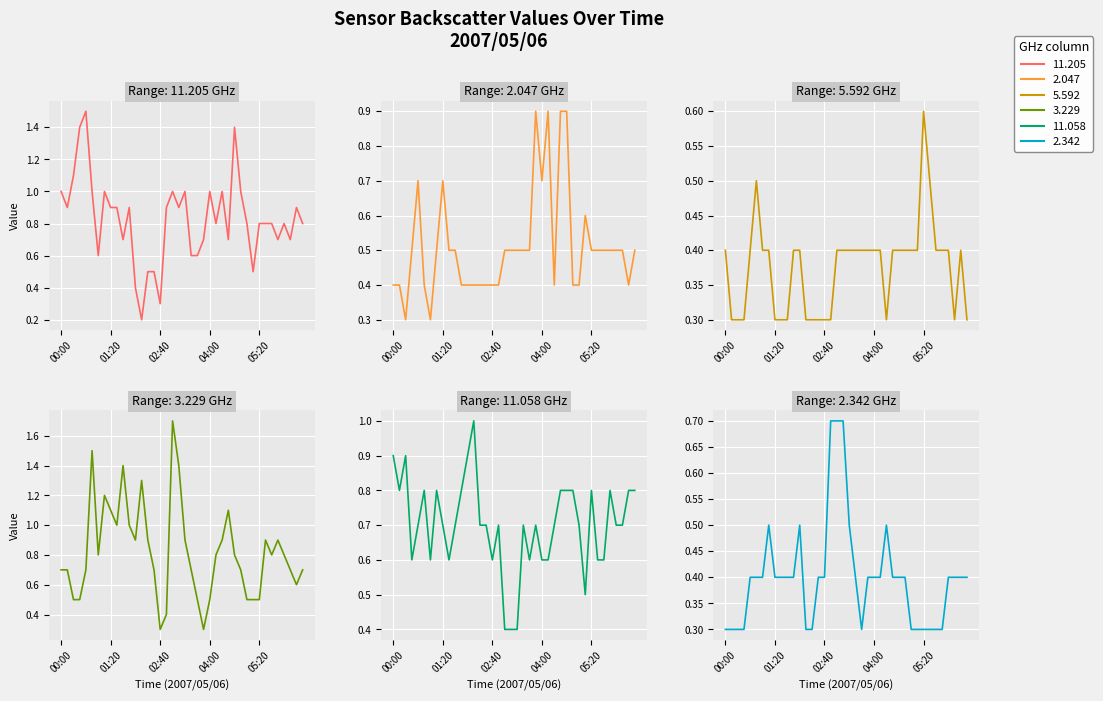

What is the label of the 24th point from the left?

03:50